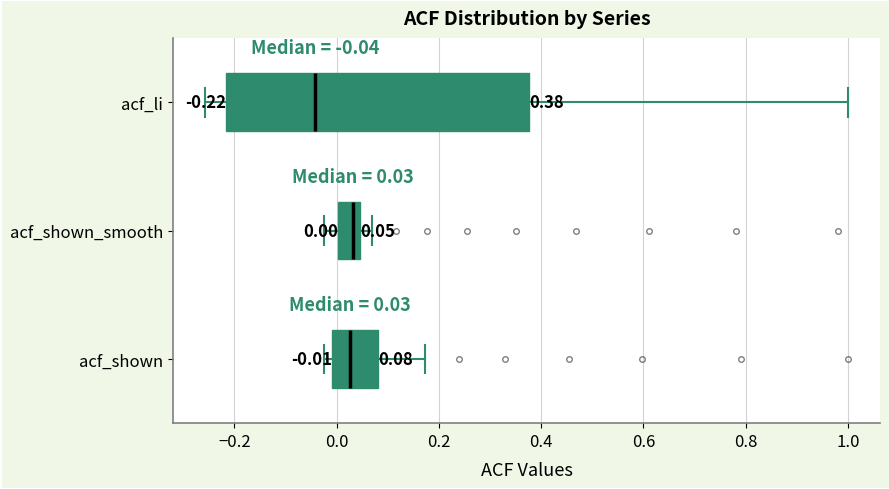

Which box is the widest, from its left edge to its right edge?

acf_li